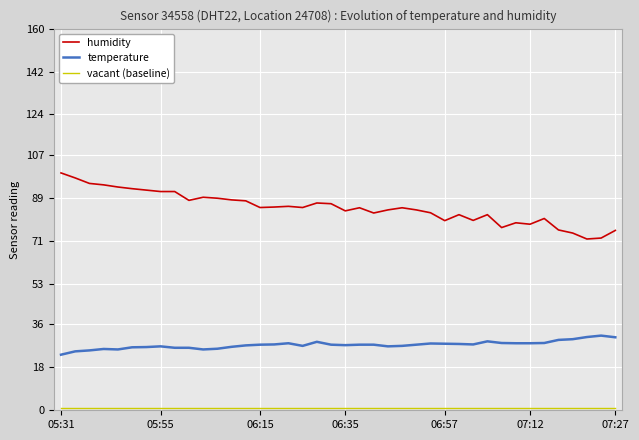

Which series has the largest total across all categories?

humidity